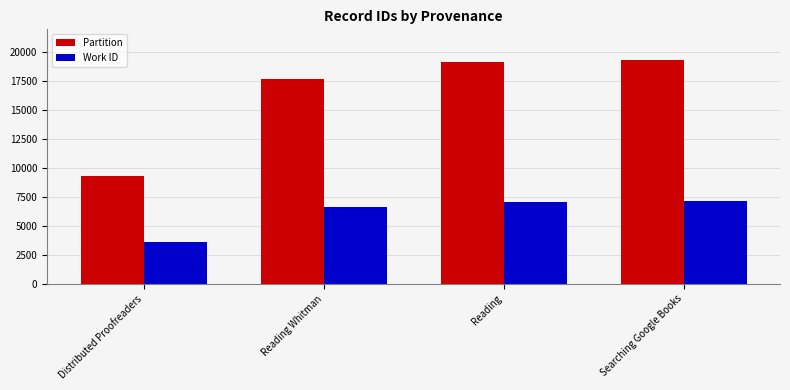

Is it true that Partition equals 5579 at Distributed Proofreaders?

False